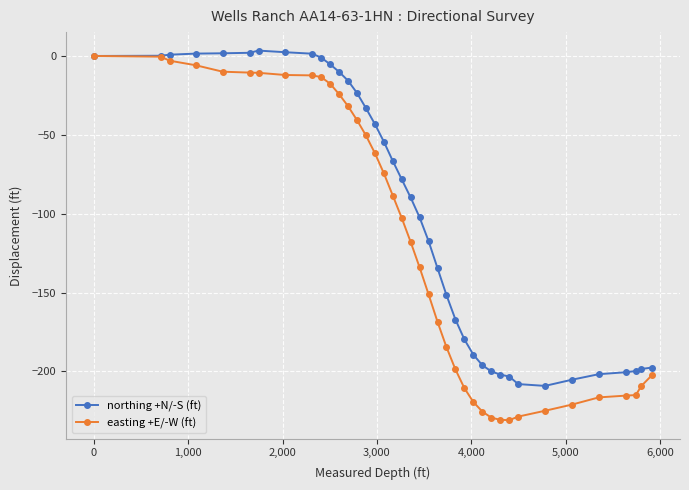

What is the minimum value for northing +N/-S (ft)?

-209.2